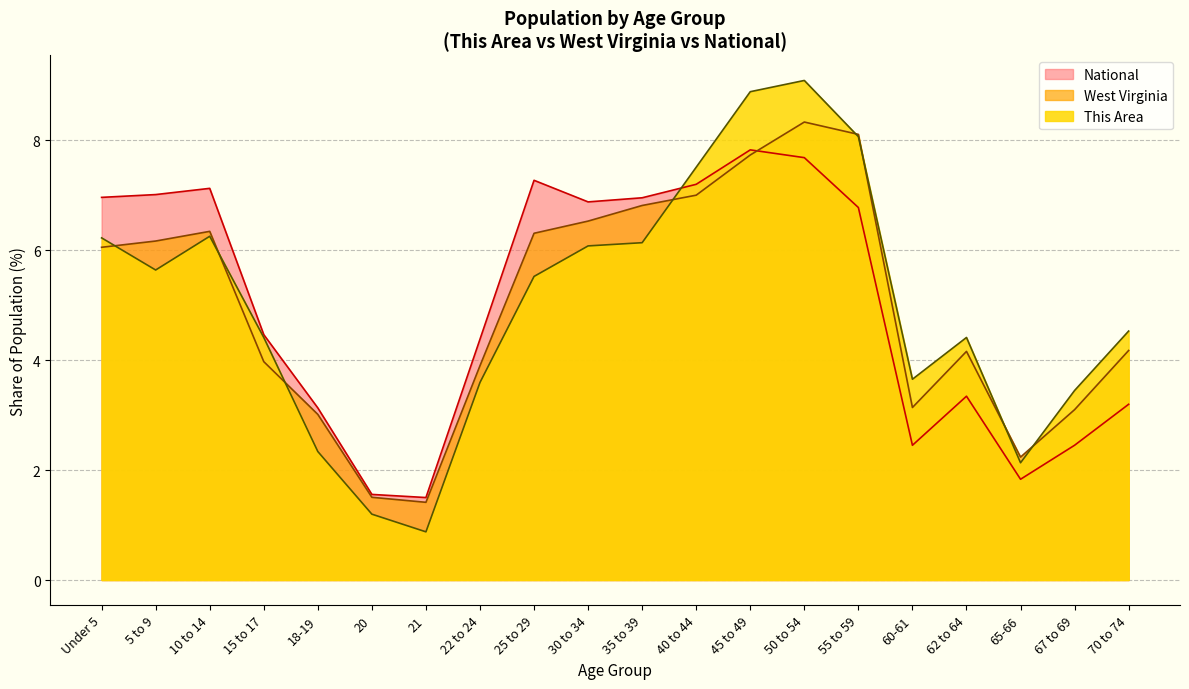

Is the value of This Area at 50 to 54 greater than the value of West Virginia at 35 to 39?

Yes